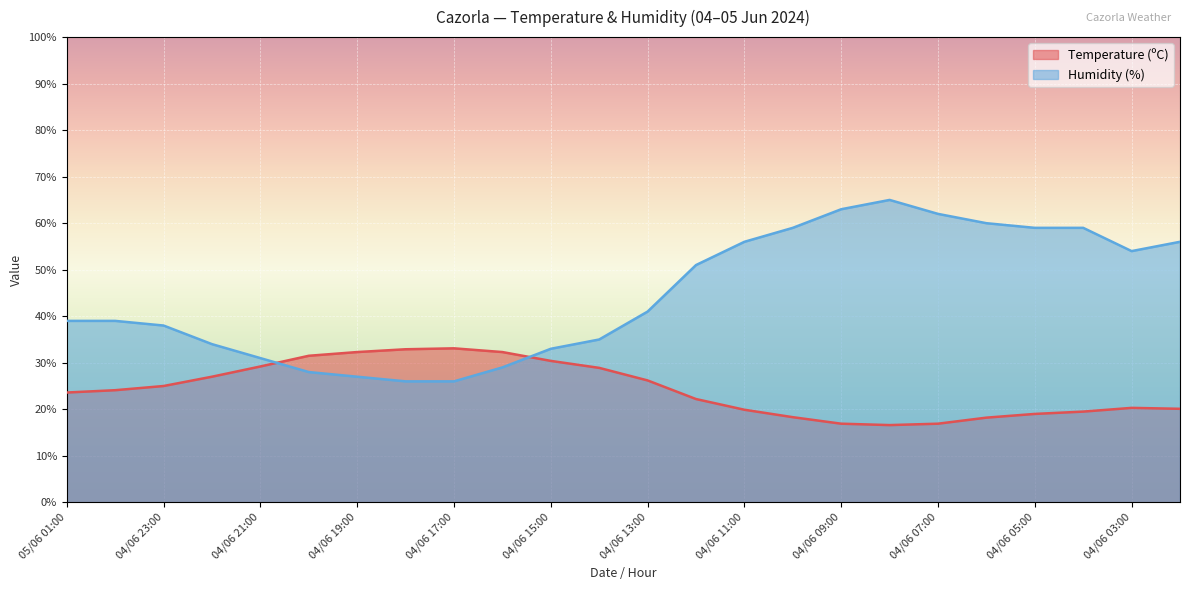

Reading right to left, what are all the values shown in this chart?

Temperature (ºC): 04/06 02:00=20.1	04/06 03:00=20.3	04/06 04:00=19.5	04/06 05:00=19.0	04/06 06:00=18.2	04/06 07:00=16.9	04/06 08:00=16.6	04/06 09:00=16.9	04/06 10:00=18.3	04/06 11:00=19.9	04/06 12:00=22.2	04/06 13:00=26.2	04/06 14:00=28.9	04/06 15:00=30.4	04/06 16:00=32.3	04/06 17:00=33.1	04/06 18:00=32.9	04/06 19:00=32.3	04/06 20:00=31.5	04/06 21:00=29.2	04/06 22:00=27.0	04/06 23:00=25.0	05/06 00:00=24.1	05/06 01:00=23.6
Humidity (%): 04/06 02:00=56.0	04/06 03:00=54.0	04/06 04:00=59.0	04/06 05:00=59.0	04/06 06:00=60.0	04/06 07:00=62.0	04/06 08:00=65.0	04/06 09:00=63.0	04/06 10:00=59.0	04/06 11:00=56.0	04/06 12:00=51.0	04/06 13:00=41.0	04/06 14:00=35.0	04/06 15:00=33.0	04/06 16:00=29.0	04/06 17:00=26.0	04/06 18:00=26.0	04/06 19:00=27.0	04/06 20:00=28.0	04/06 21:00=31.0	04/06 22:00=34.0	04/06 23:00=38.0	05/06 00:00=39.0	05/06 01:00=39.0